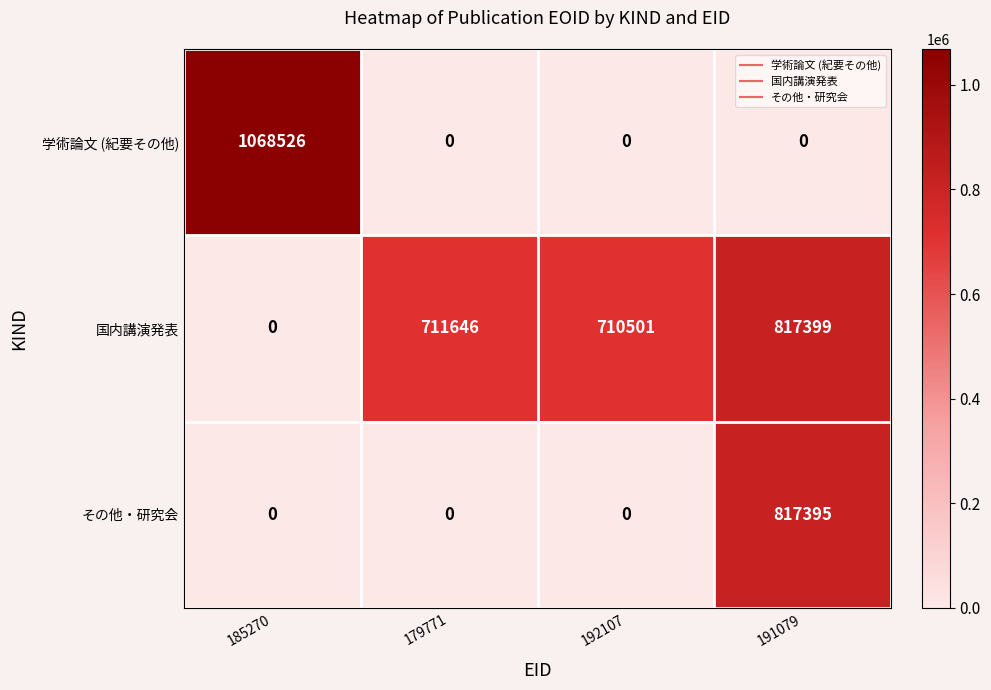

How many series are shown in this chart?

3